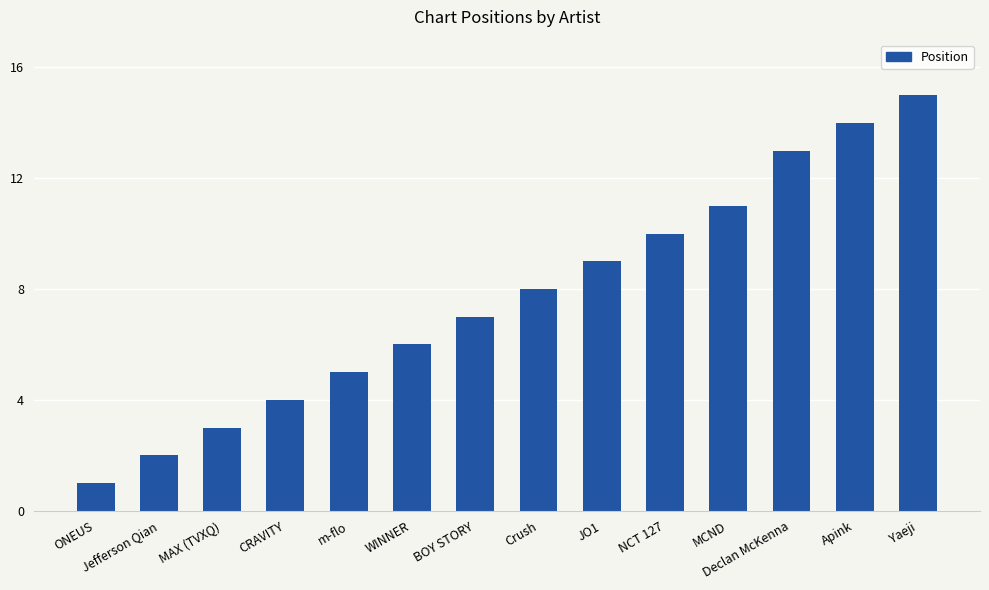

True or false: the data shows 3 at WINNER.

False